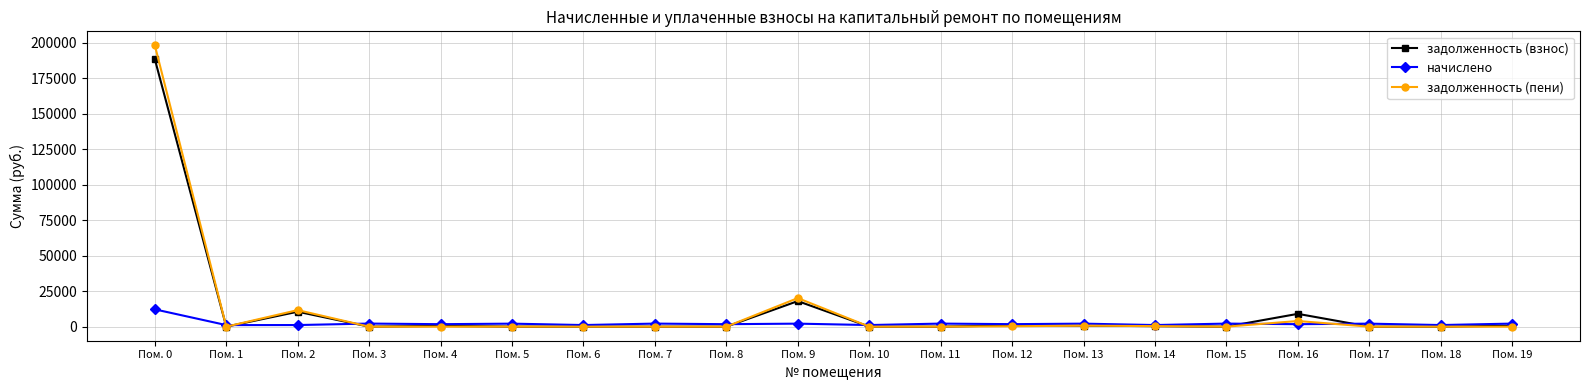

Where is the first local maximum for задолженность (пени)?

Пом. 2